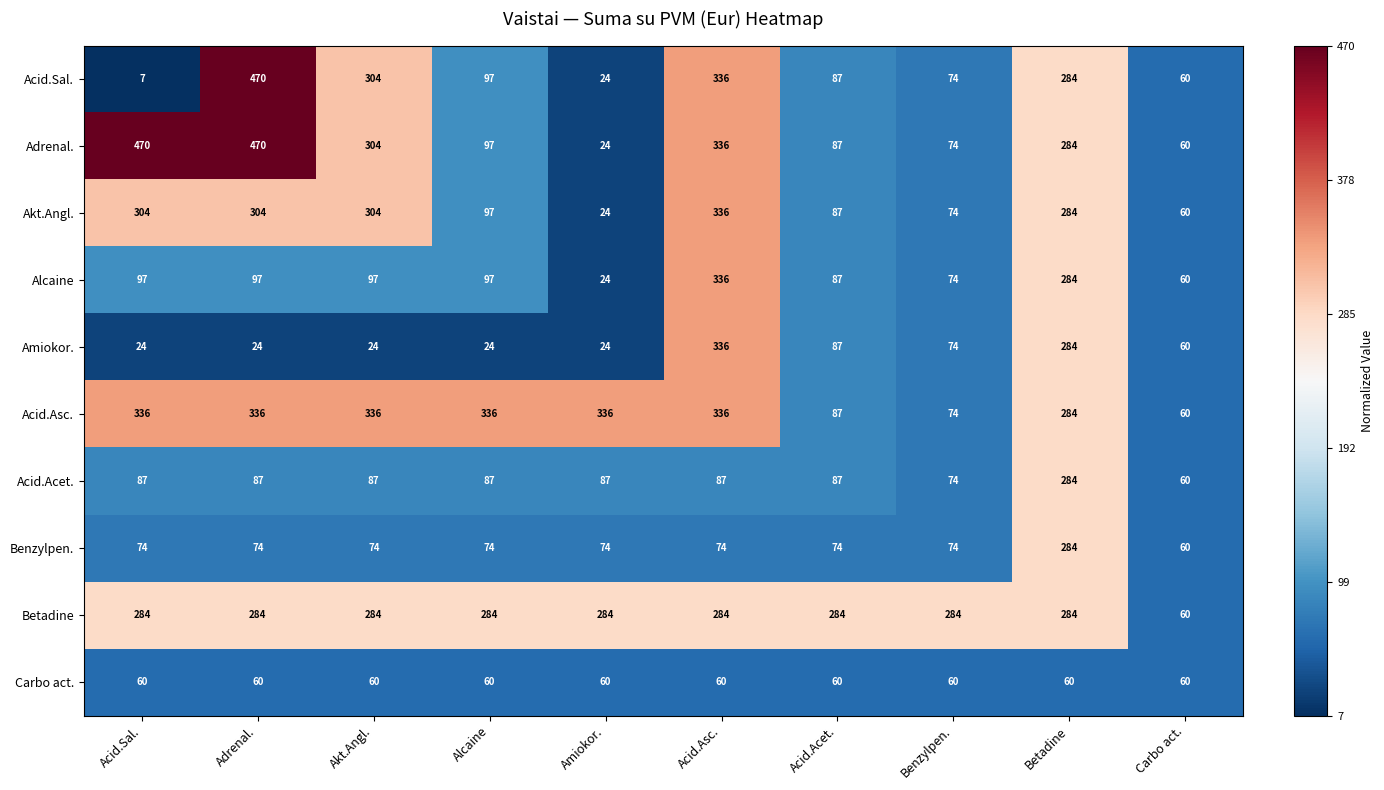

What is the approximate value of Betadine at Acid.Acet., to the nearest 5?

285